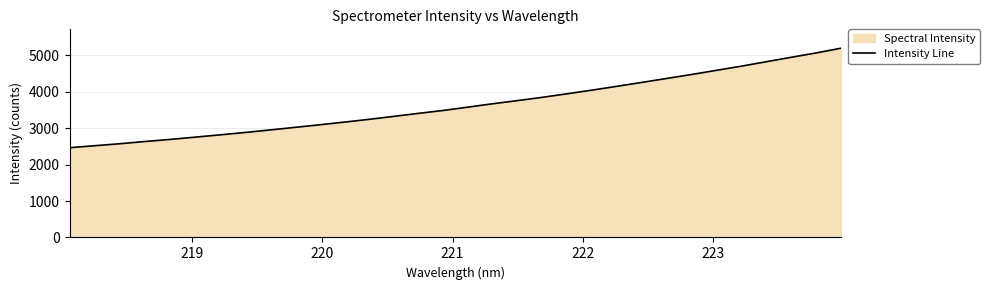

What is the difference between the second highest and minimum values?

2598.1